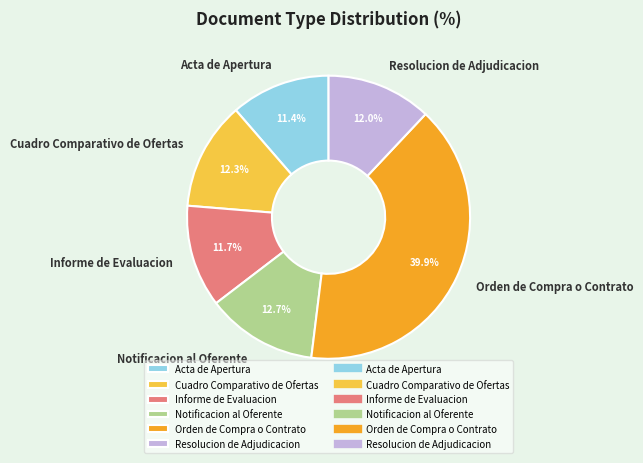

Which slice is the largest?

Orden de Compra o Contrato